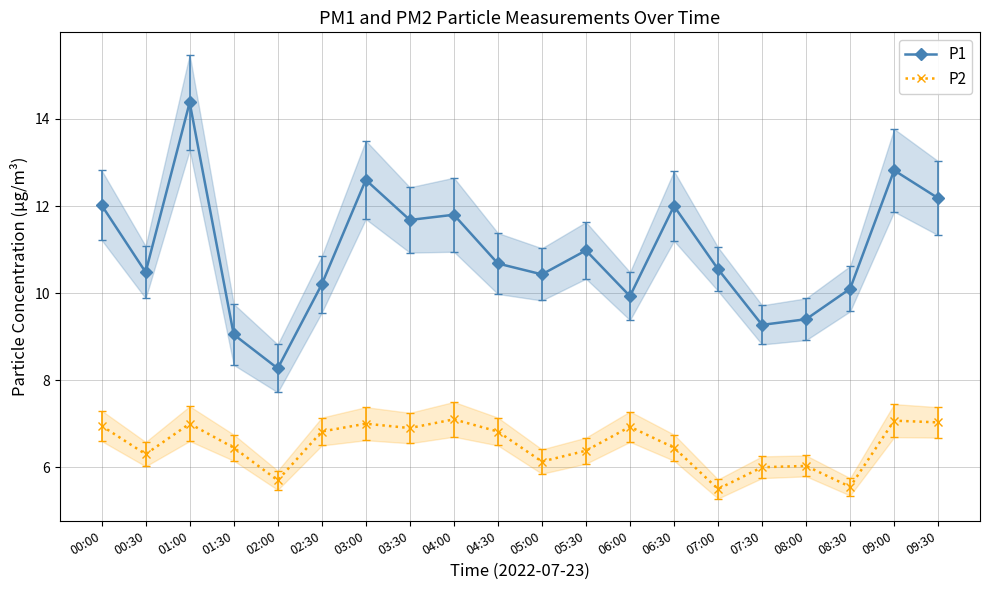

What is the approximate value of P2 at 07:30?

6.0